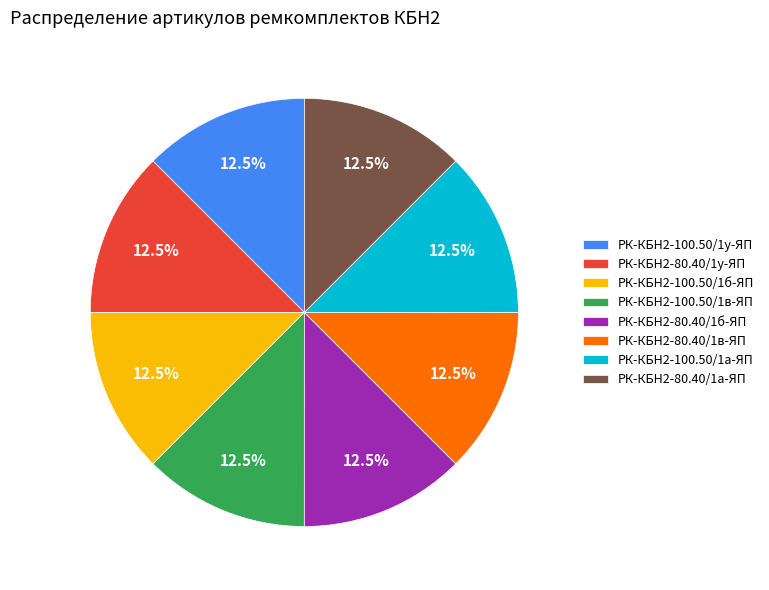

What percentage is NOT represented by РК-КБН2-100.50/1б-ЯП?

87.5%